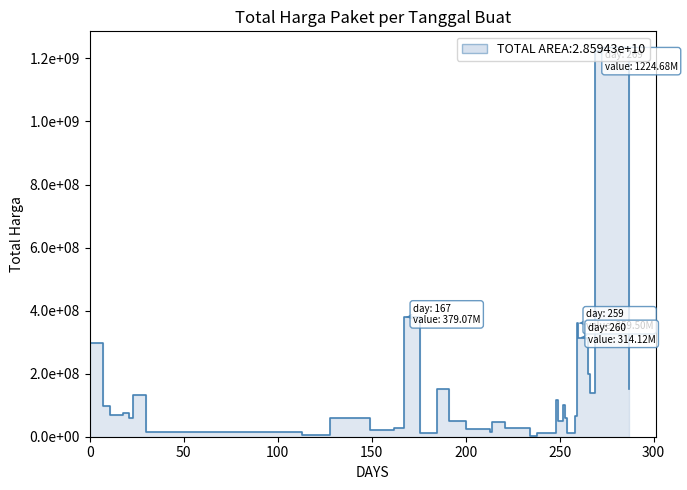

What is the change in value from 2022-11-05 to 2022-03-22?

-17340000